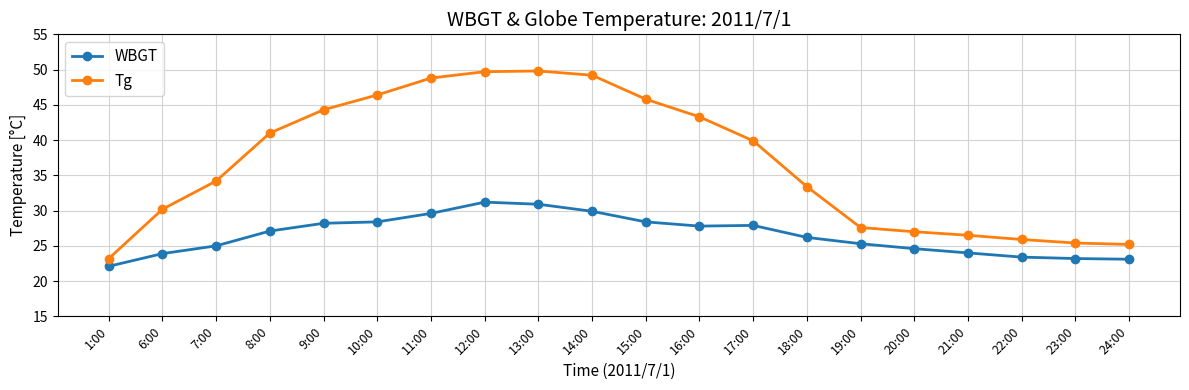

Which series changed the most between 9:00 and 13:00?

Tg